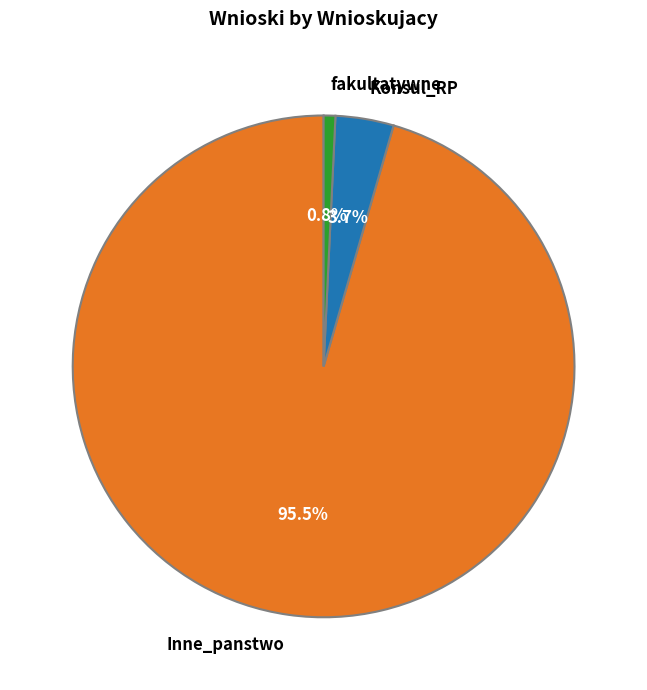

Rank the categories by value from highest to lowest.

Inne_panstwo, Konsul_RP, fakultatywne